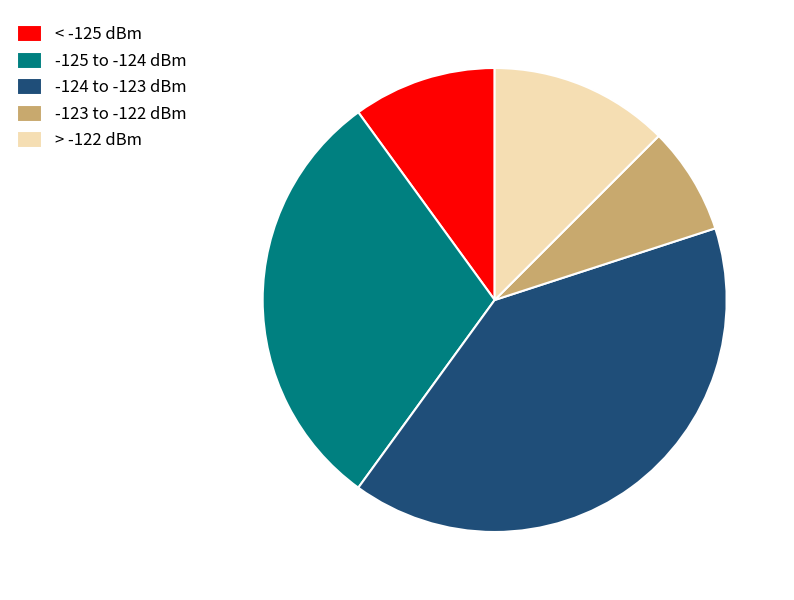

Rank the categories by value from lowest to highest.

-123 to -122 dBm, < -125 dBm, > -122 dBm, -125 to -124 dBm, -124 to -123 dBm